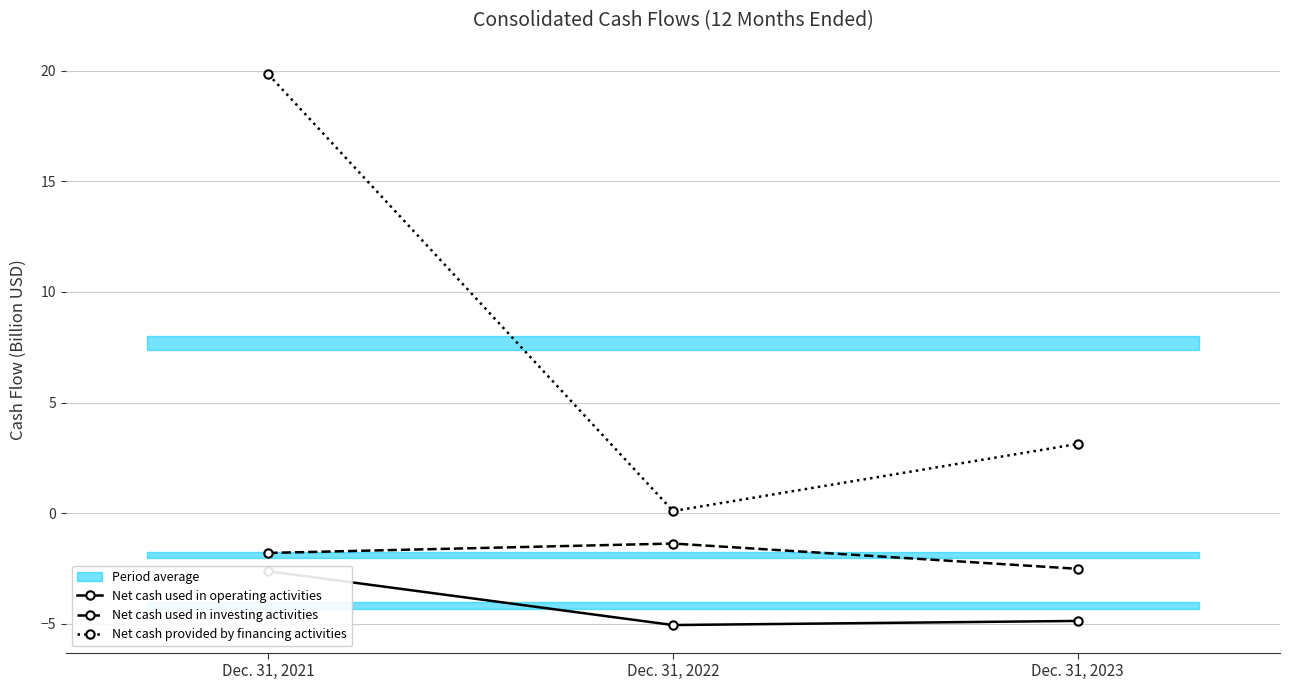

The value of Net cash provided by financing activities at Dec. 31, 2023 is 1.9. True or false?

False